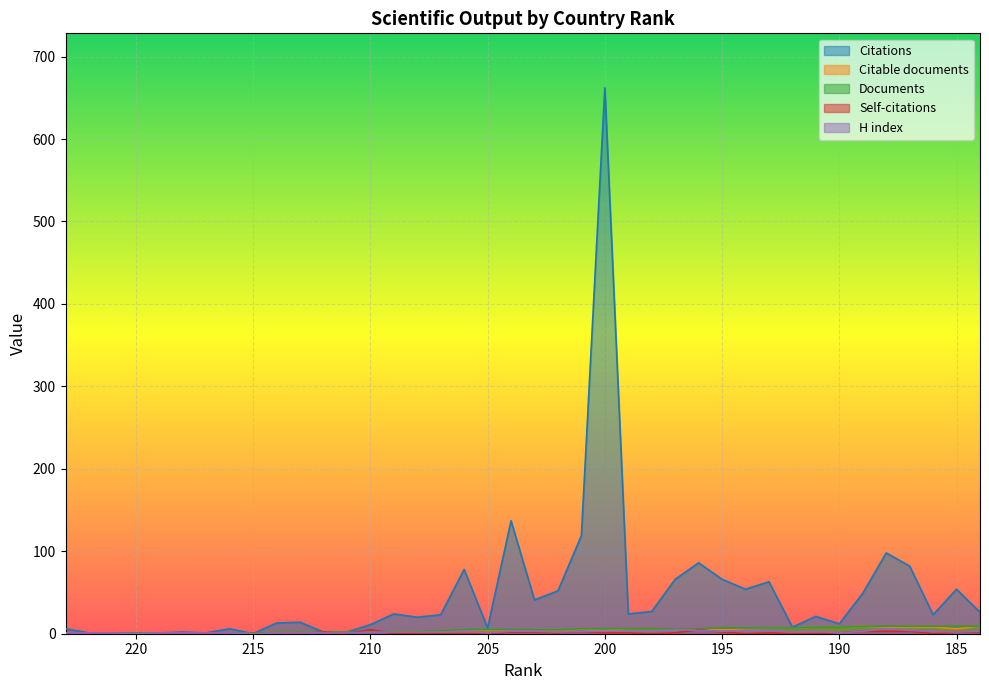

In H index, how many points are higher than both neighbors (excluding endpoints)?

4